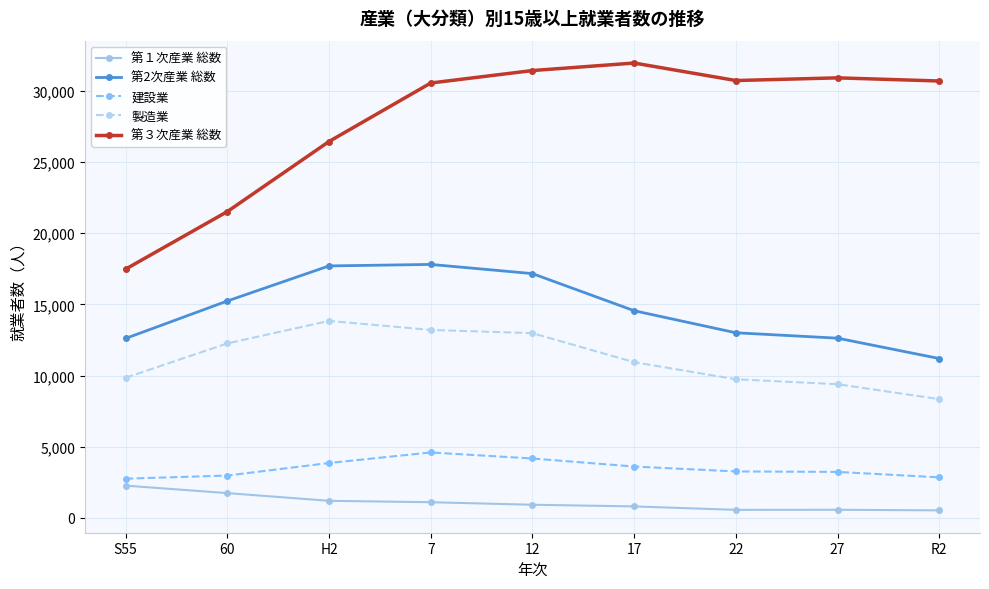

What is the difference between the maximum and minimum values in the 第2次産業 総数 series?

6613